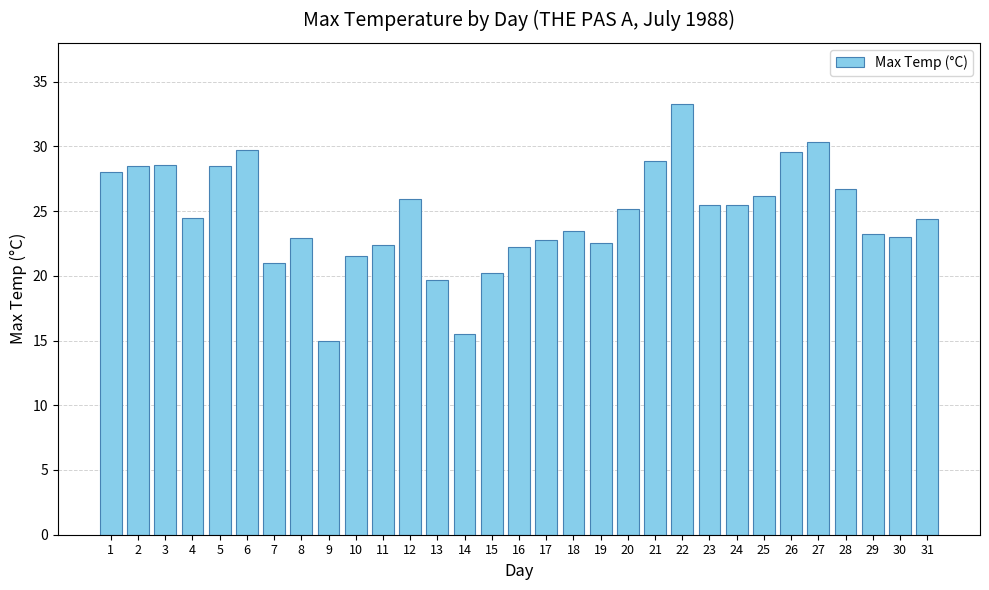

Which has a higher value, 31 or 15?

31